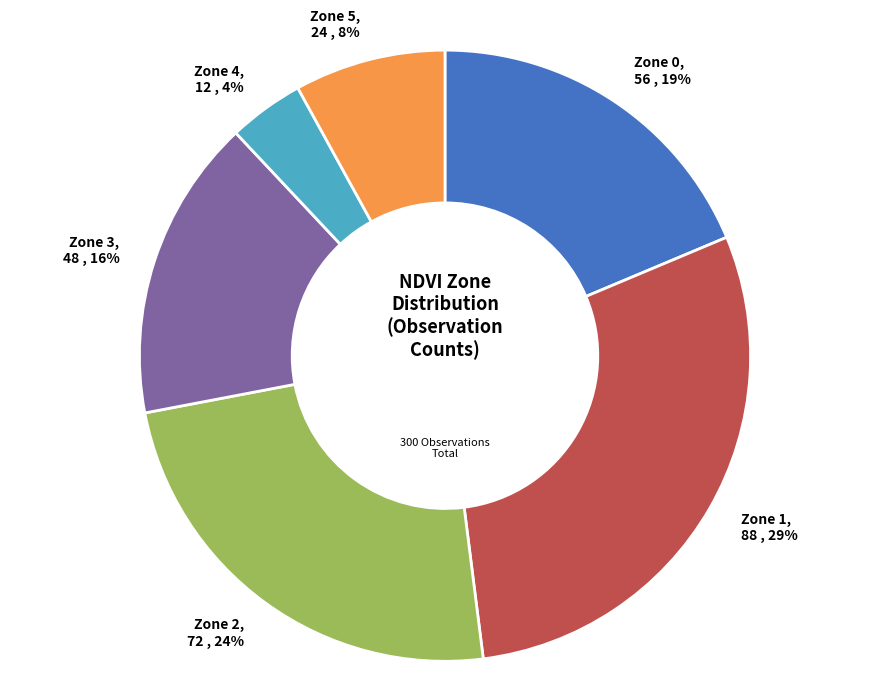

To the nearest percent, what portion does Zone 0 represent?

19%